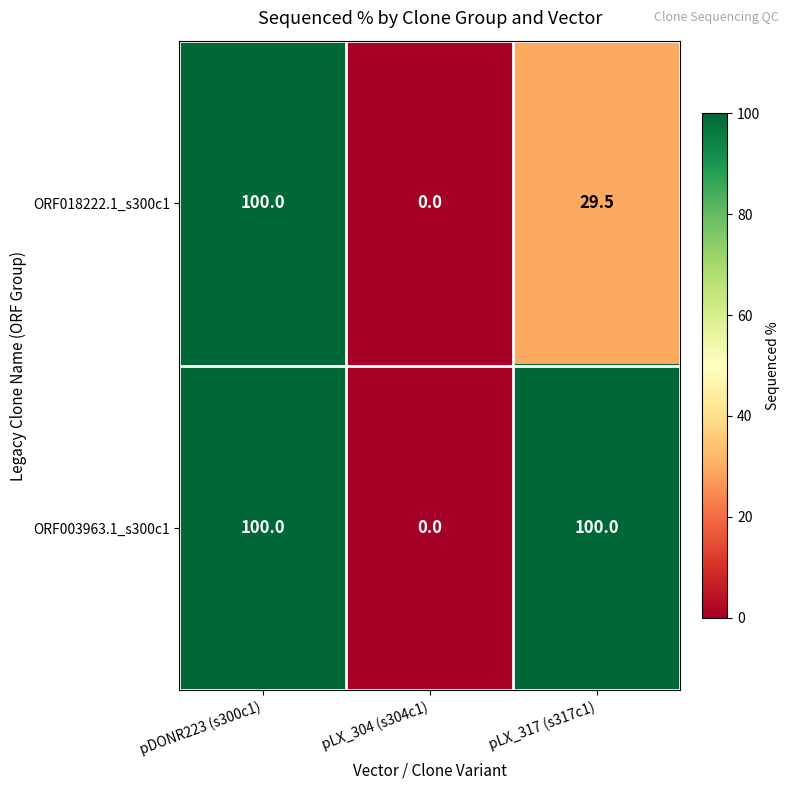

Between pDONR223 (s300c1) and pLX_317 (s317c1), which series saw the biggest shift?

ORF018222.1_s300c1